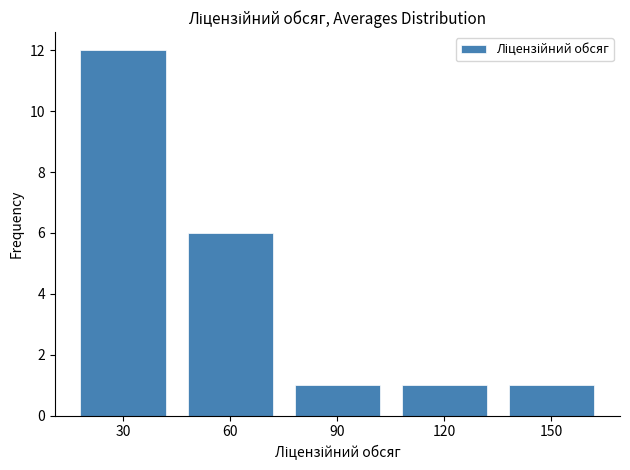

What is the height of the bar covering 15 to 45 on the x-axis? The values are not printed on the chart, so give them approximately, as read against the axis.

12